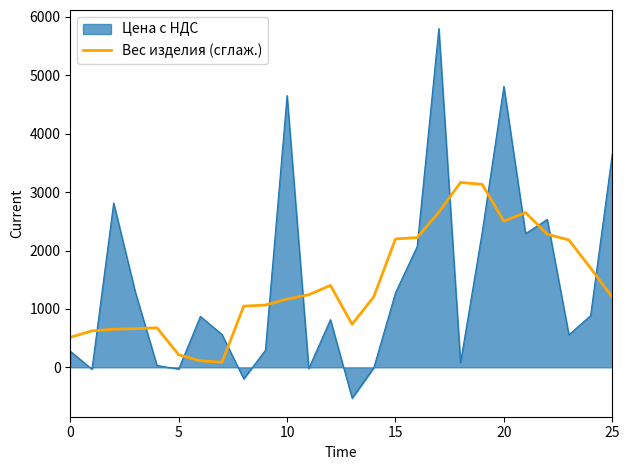

True or false: Цена с НДС and Вес изделия (сглаж.) cross at least once.

True